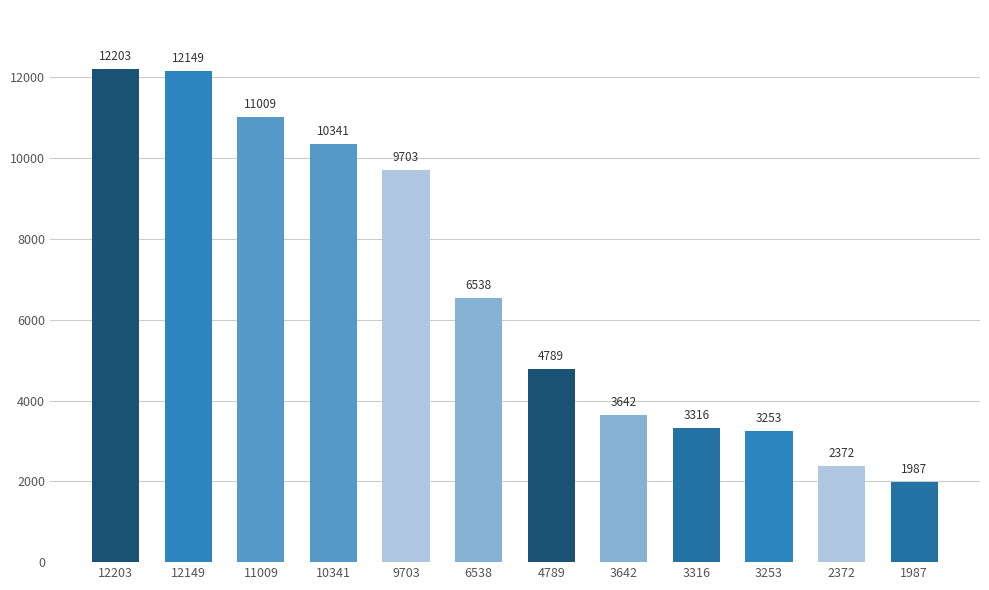

List the labels in order of value, largest first.

12203, 12149, 11009, 10341, 9703, 6538, 4789, 3642, 3316, 3253, 2372, 1987